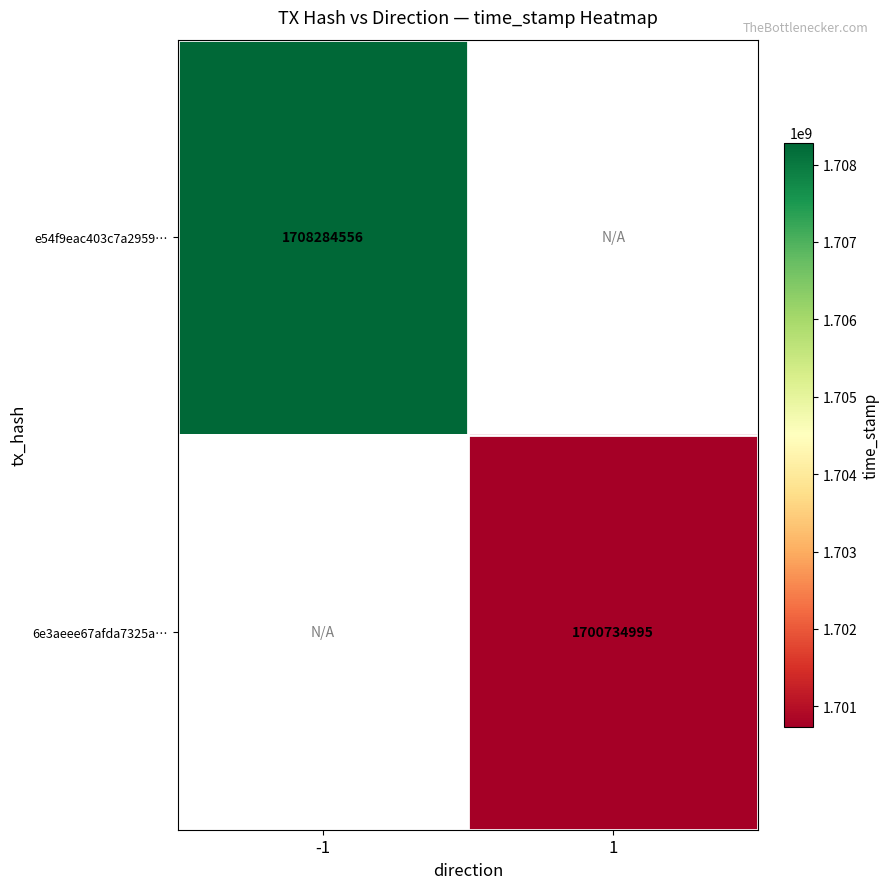

The e54f9eac403c7a2959… series shows 1708284556 at -1. True or false?

True